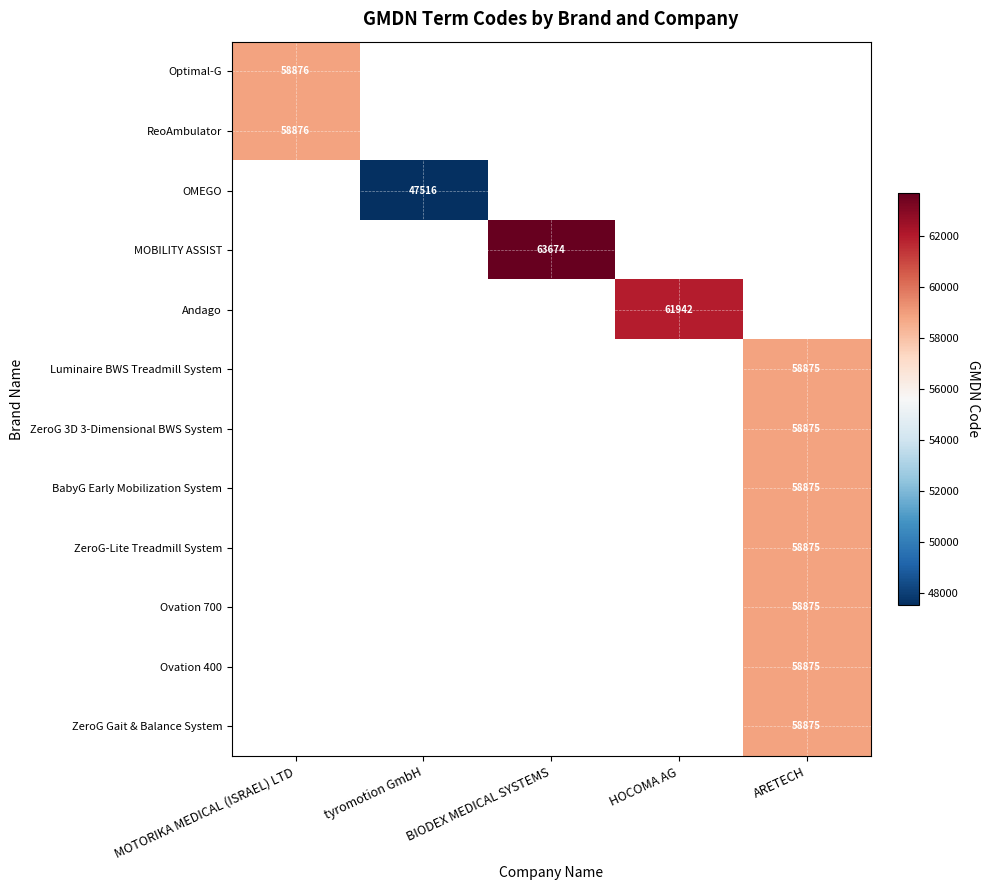

The Ovation 700 series shows 58875 at ARETECH. True or false?

True